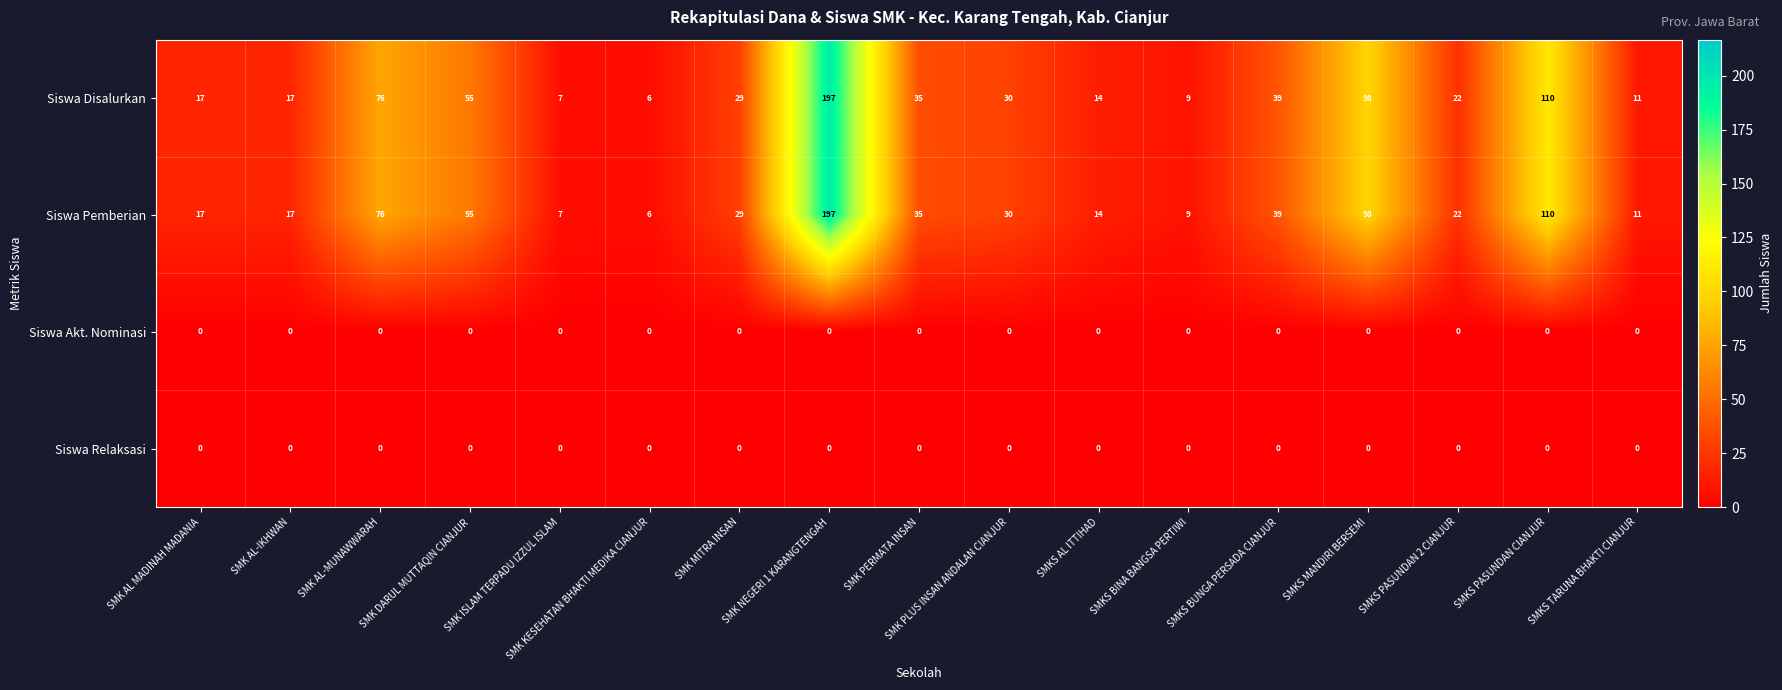

Which label corresponds to the largest value in the chart?

SMK NEGERI 1 KARANGTENGAH